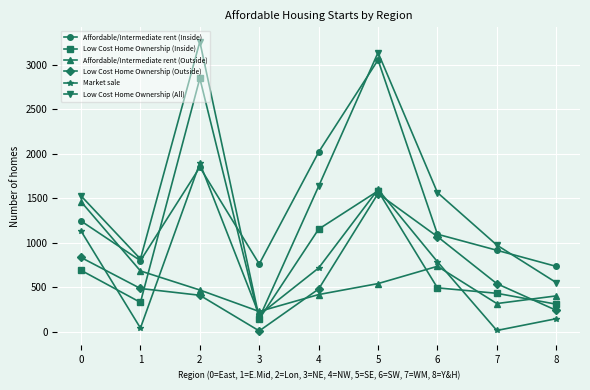

What is the difference between the Affordable/Intermediate rent (Inside) values at 6 and 8?

361